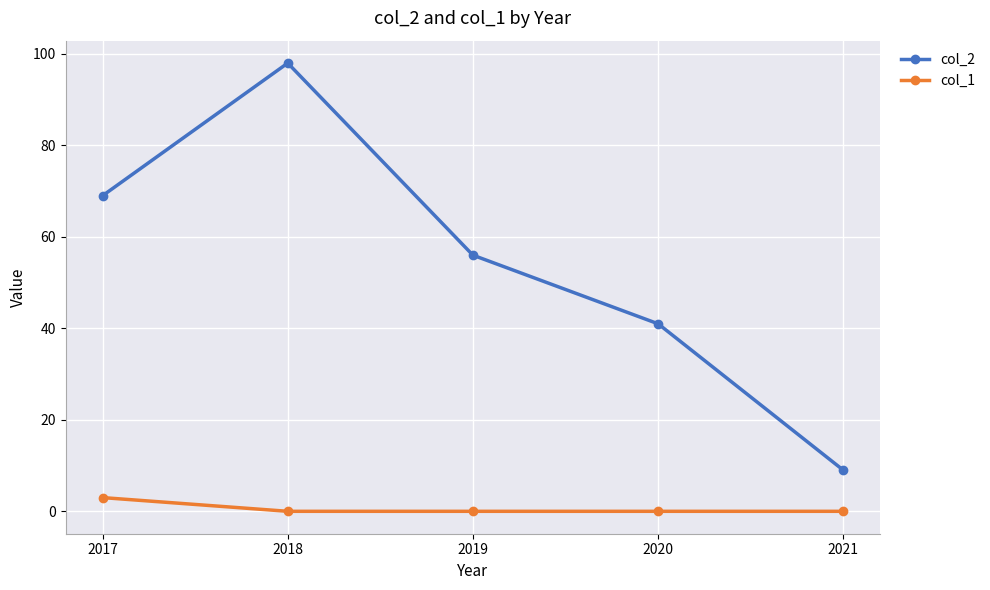

Between 2017 and 2021, which series saw the biggest shift?

col_2